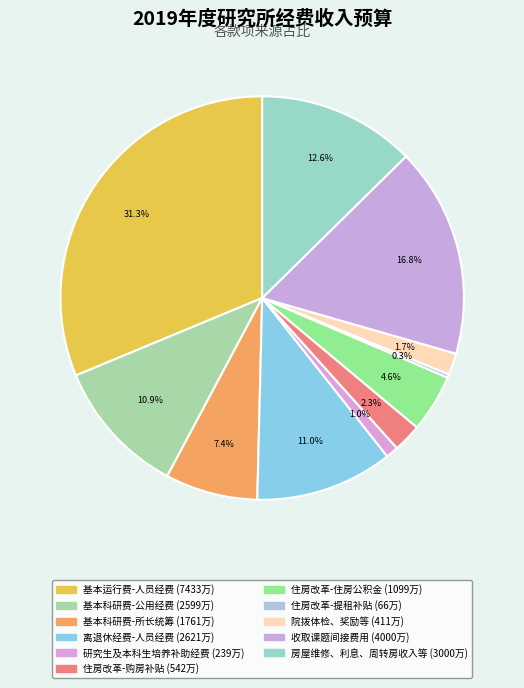

Is 院拨体检、奖励等 the majority of the pie?

No